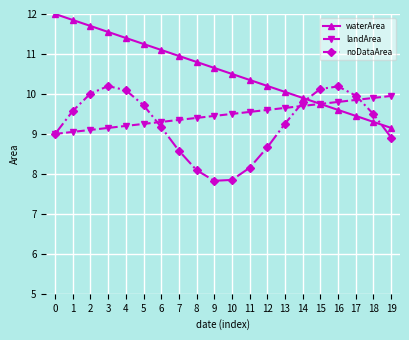

What is the total value across all series at 7?

28.9